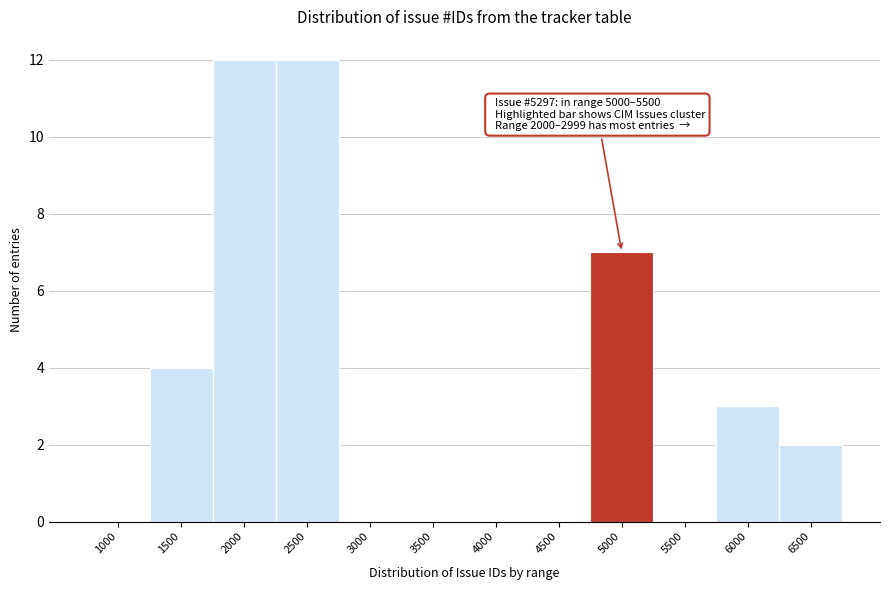

Reading right to left, list all the values displayed in this chart.

6500=2	6000=3	5500=0	5000=7	4500=0	4000=0	3500=0	3000=0	2500=12	2000=12	1500=4	1000=0